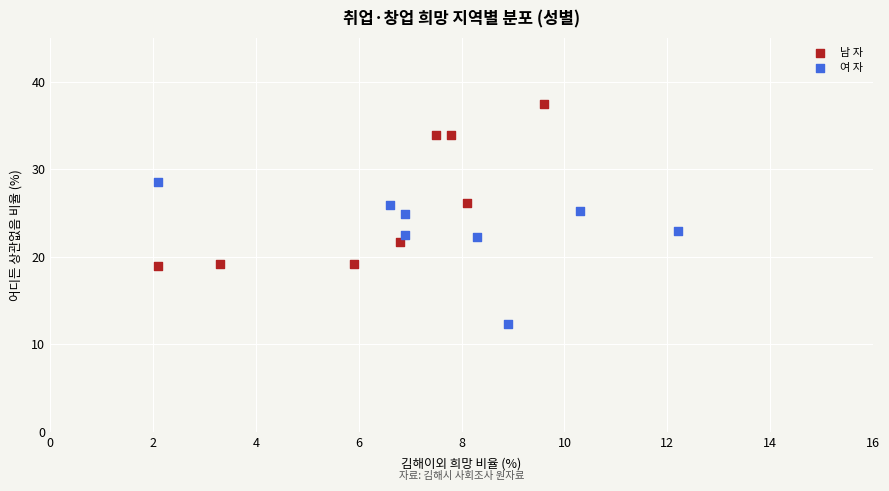

What are all the series names shown in the legend?

남 자, 여 자